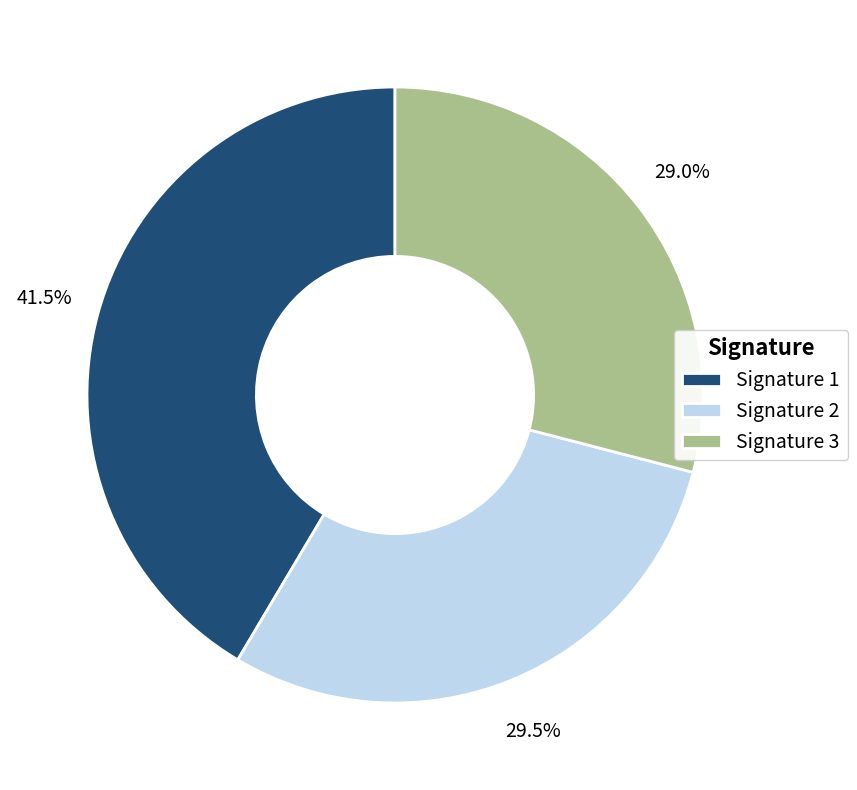

Is Signature 1 the majority of the pie?

No